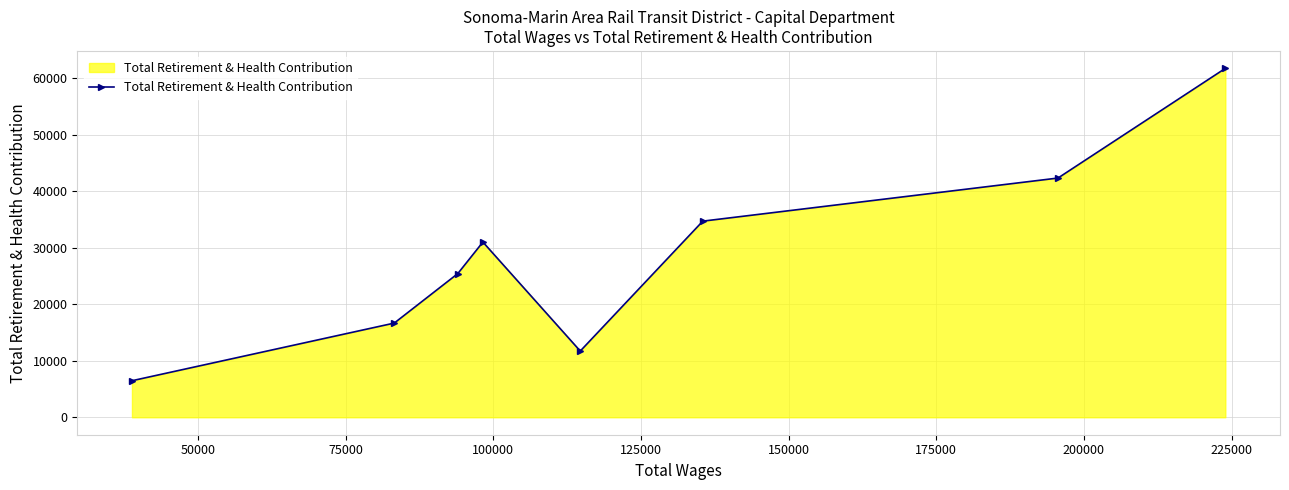

What is the average value?

28777